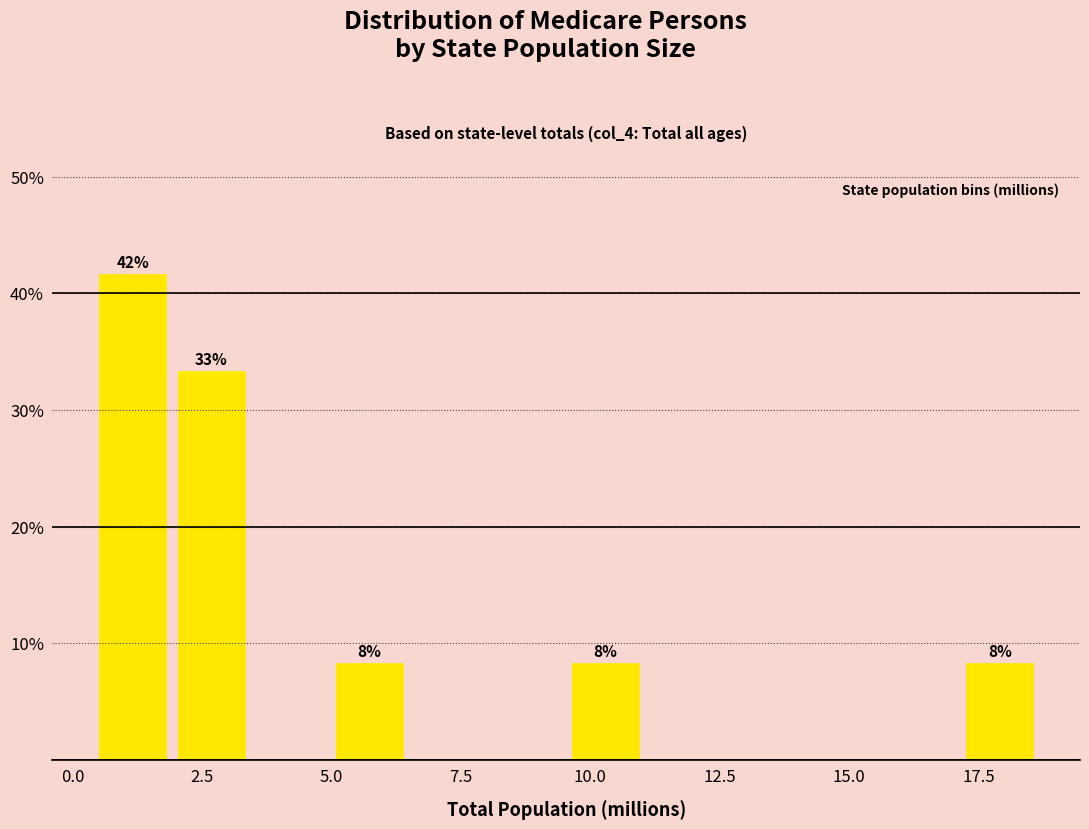

Around what value on the x-axis is the tallest bar? Give the approximate position of its centre, as read against the axis.

1.0